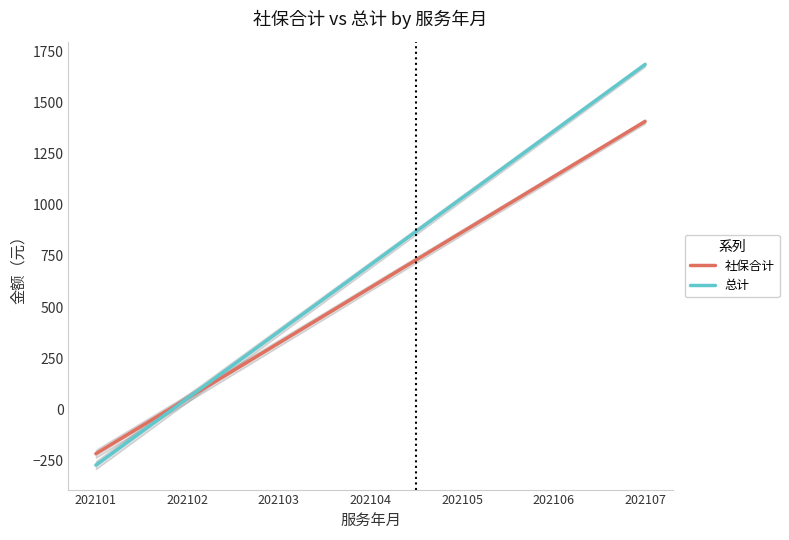

At which label does 总计 reach its minimum?

202101